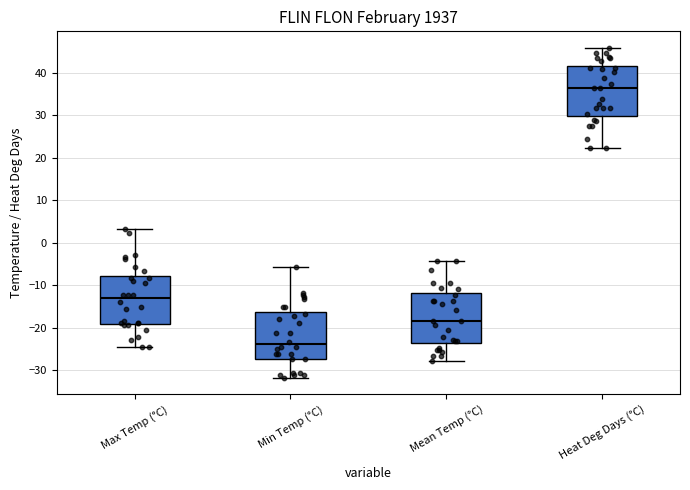

Which box has the highest median line?

Heat Deg Days (°C)